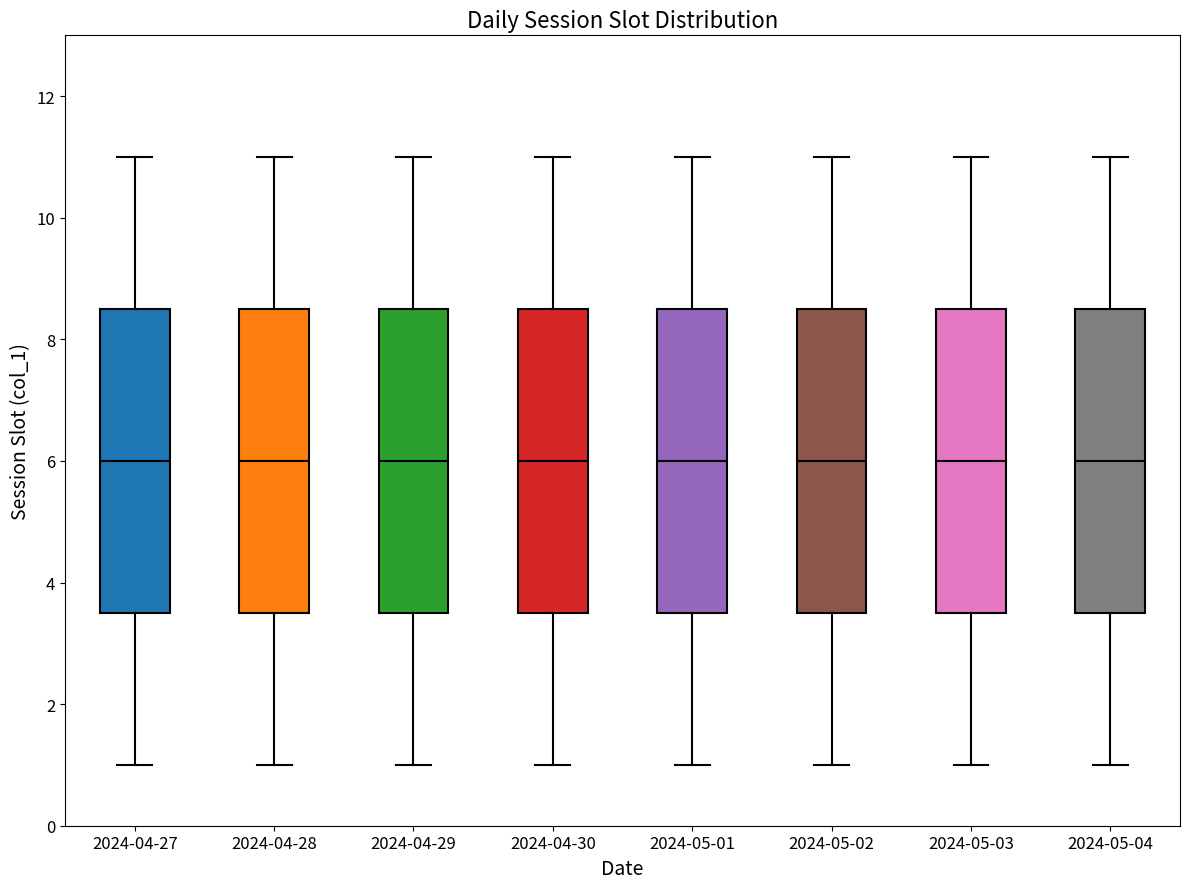

Reading left to right, transcribe this box plot: for each box, give where its median line is, the range the box spans, and where its two whiskers end, as read against the y-axis. The values are not printed on the chart, so give them approximately, as read against the axis.

2024-04-27: median 6.0, box 3.6 to 8.6, whiskers 1.0 to 11.0
2024-04-28: median 6.0, box 3.6 to 8.6, whiskers 1.0 to 11.0
2024-04-29: median 6.0, box 3.6 to 8.6, whiskers 1.0 to 11.0
2024-04-30: median 6.0, box 3.6 to 8.6, whiskers 1.0 to 11.0
2024-05-01: median 6.0, box 3.6 to 8.6, whiskers 1.0 to 11.0
2024-05-02: median 6.0, box 3.6 to 8.6, whiskers 1.0 to 11.0
2024-05-03: median 6.0, box 3.6 to 8.6, whiskers 1.0 to 11.0
2024-05-04: median 6.0, box 3.6 to 8.6, whiskers 1.0 to 11.0